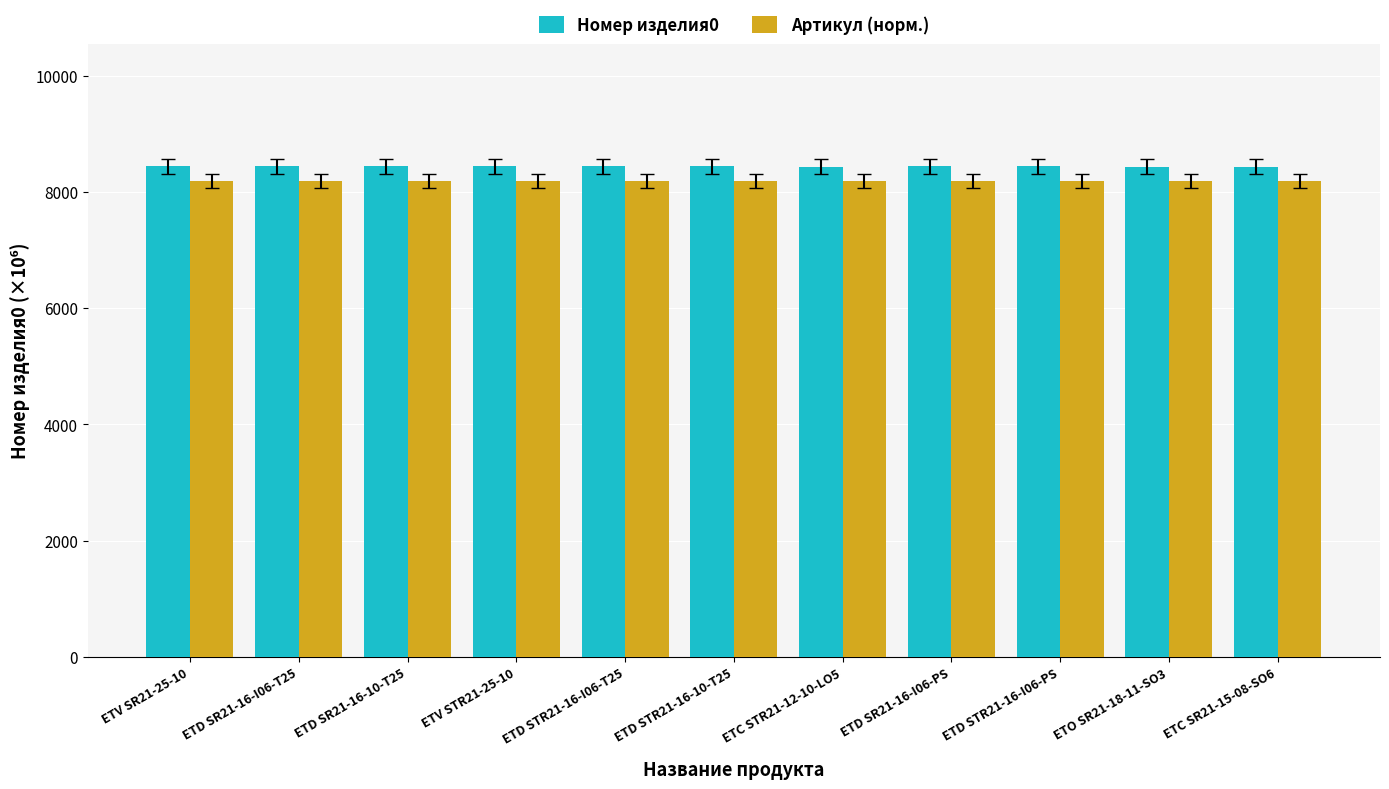

What is the total value across all series at ETO SR21-18-11-SO3?

16615.8